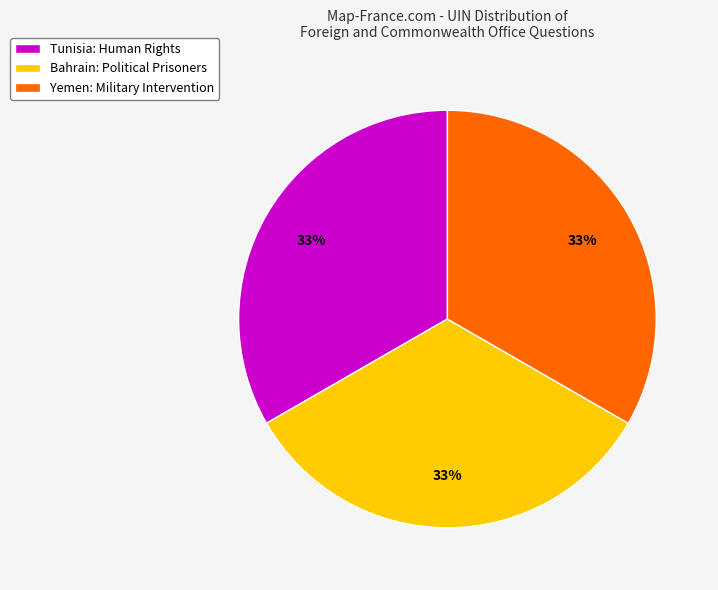

What is the ratio of the value at Bahrain: Political Prisoners to the value at Tunisia: Human Rights?

1.0